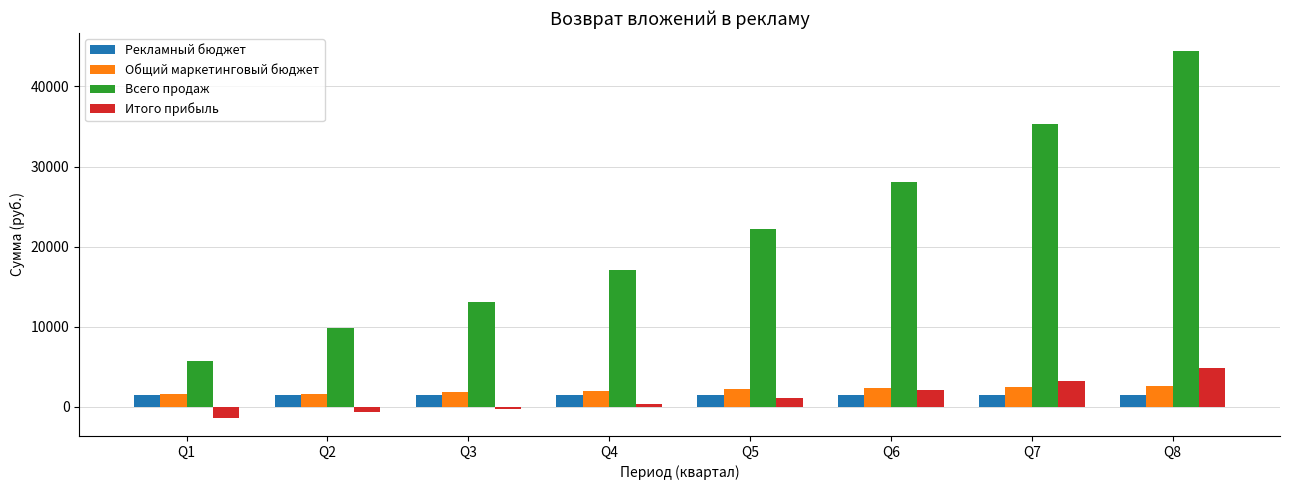

The Всего продаж series shows 13031.5 at Q3. True or false?

True